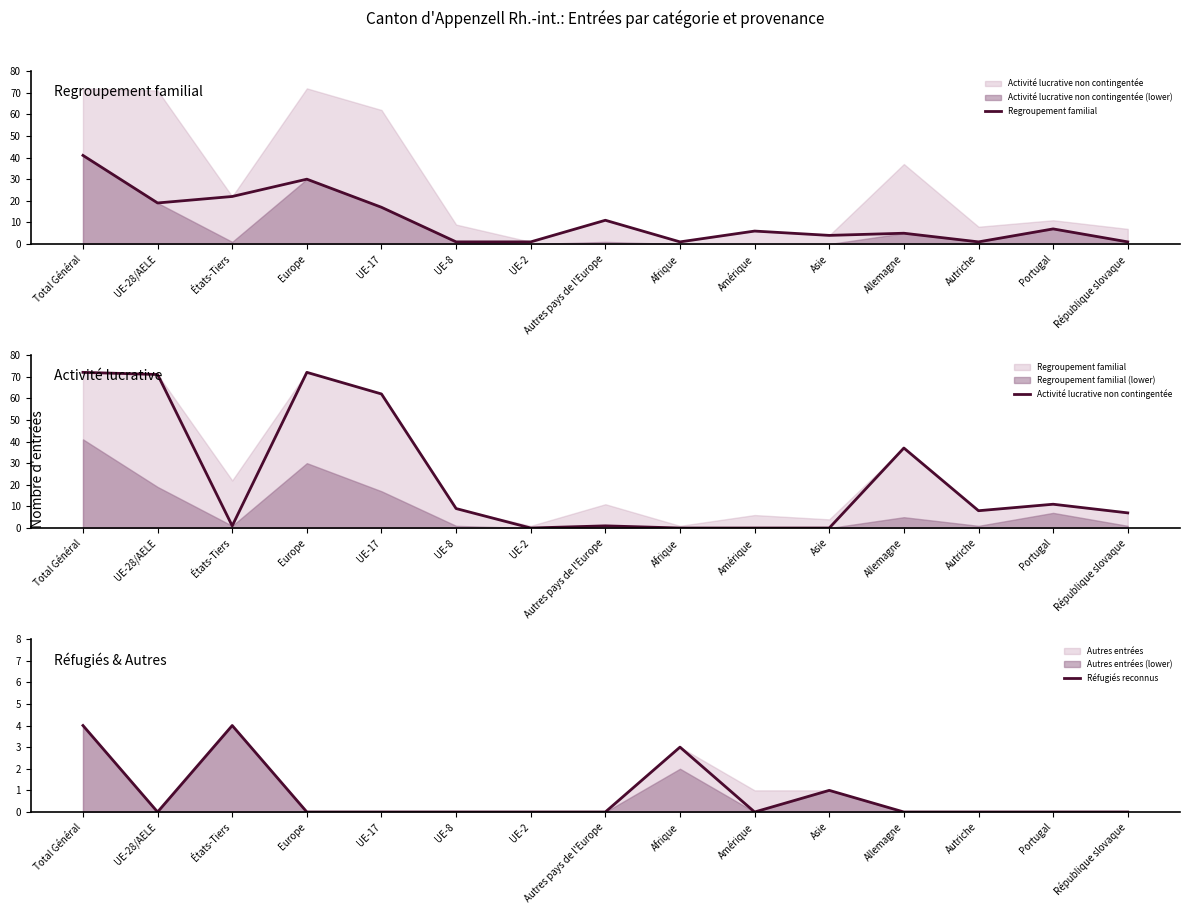

True or false: Activité lucrative non contingentée and Réfugiés reconnus cross at least once.

True